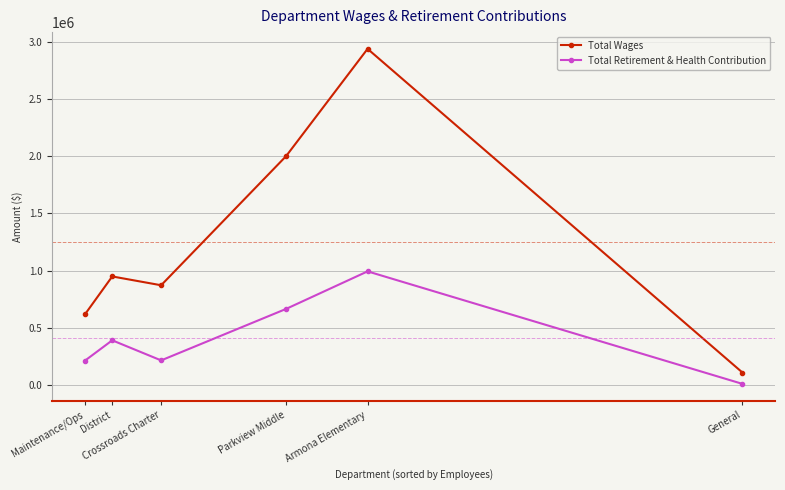

What are all the series names shown in the legend?

Total Wages, Total Retirement & Health Contribution